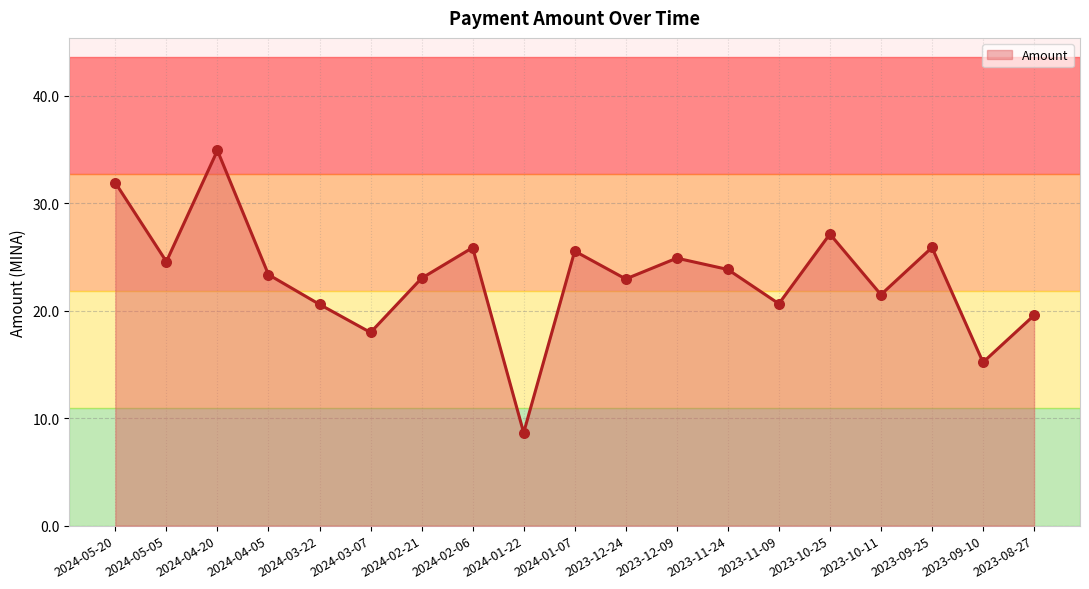

Between 2024-04-05 and 2023-08-27, which is larger?

2024-04-05